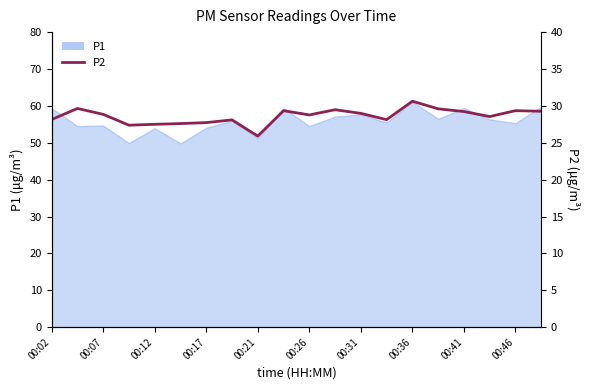

How many categories are shown in the chart?

20